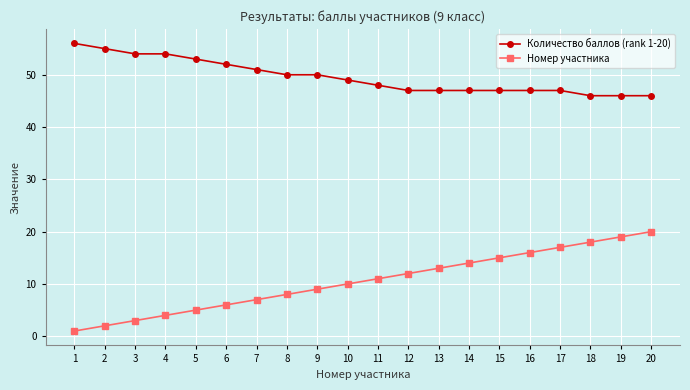

Which series has the widest spread of values?

Номер участника